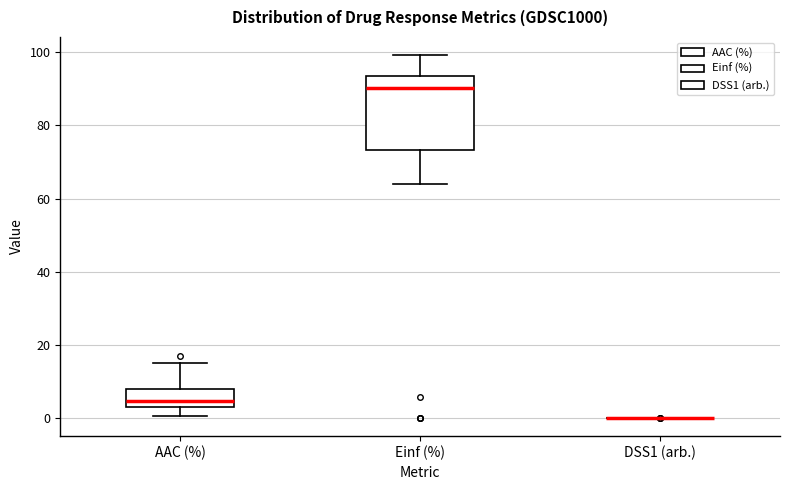

Where is the lower edge of the box for AAC (%) on the y-axis? The values are not printed on the chart, so give them approximately, as read against the axis.

2